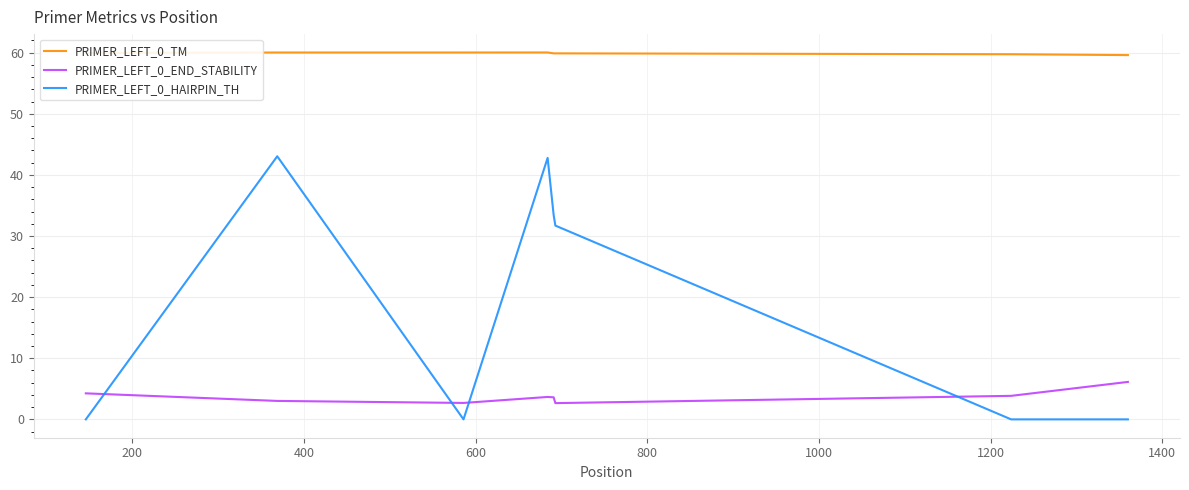

List the series in order of their peak value, highest first.

PRIMER_LEFT_0_TM, PRIMER_LEFT_0_HAIRPIN_TH, PRIMER_LEFT_0_END_STABILITY